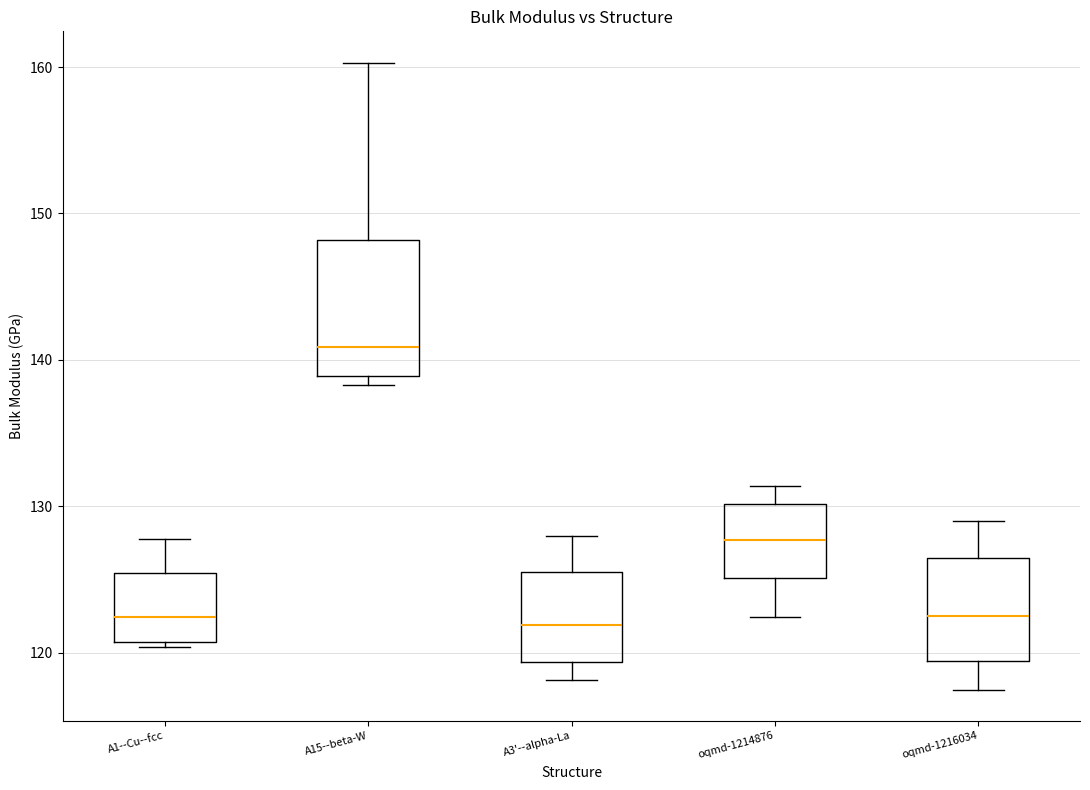

Comparing the boxes themselves (not the whiskers), which one is the tallest?

A15--beta-W